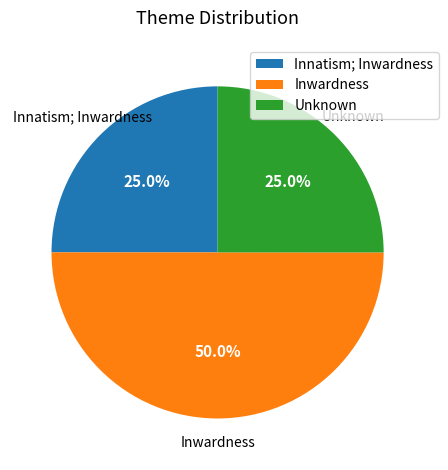

What is the largest slice in the pie chart?

Inwardness